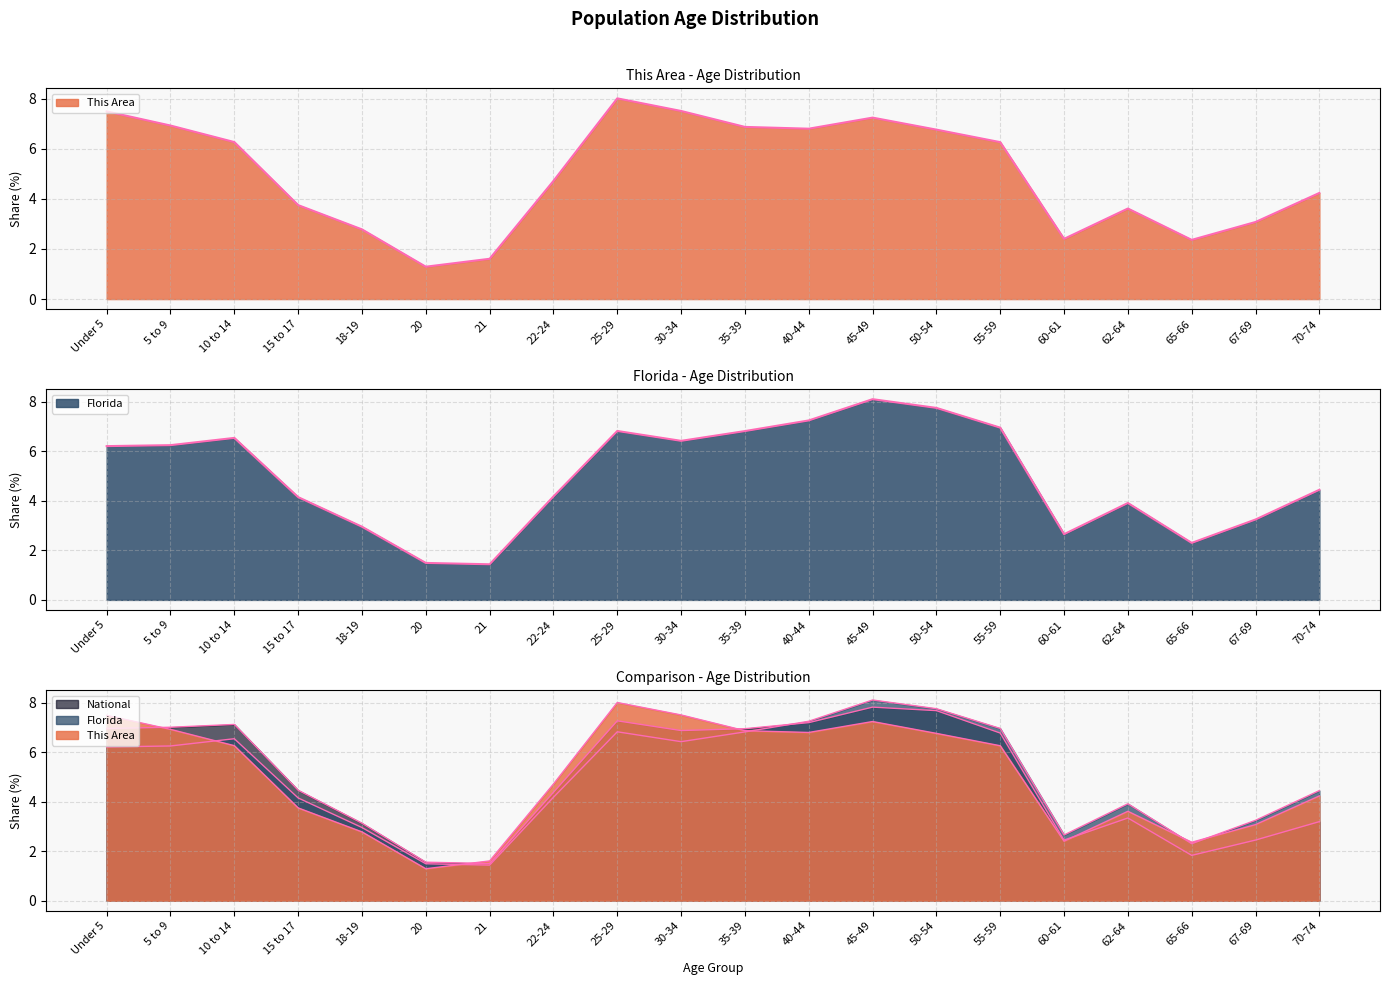

What is the lowest value of the Florida series?

1.4